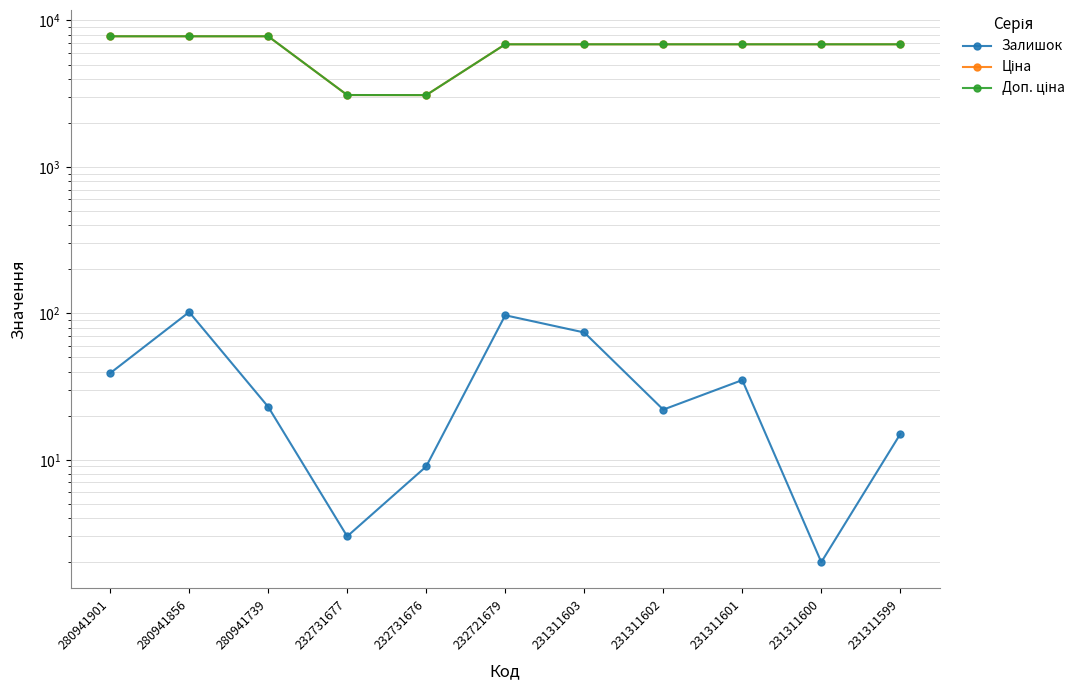

At which category does Залишок reach its first local peak?

280941856